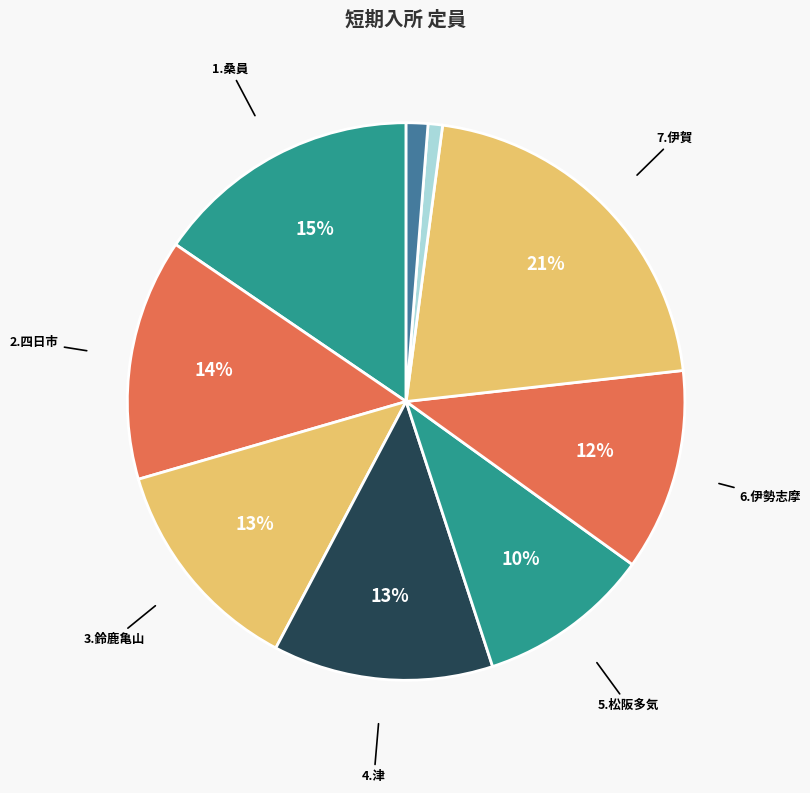

How many slices are in this pie chart?

9